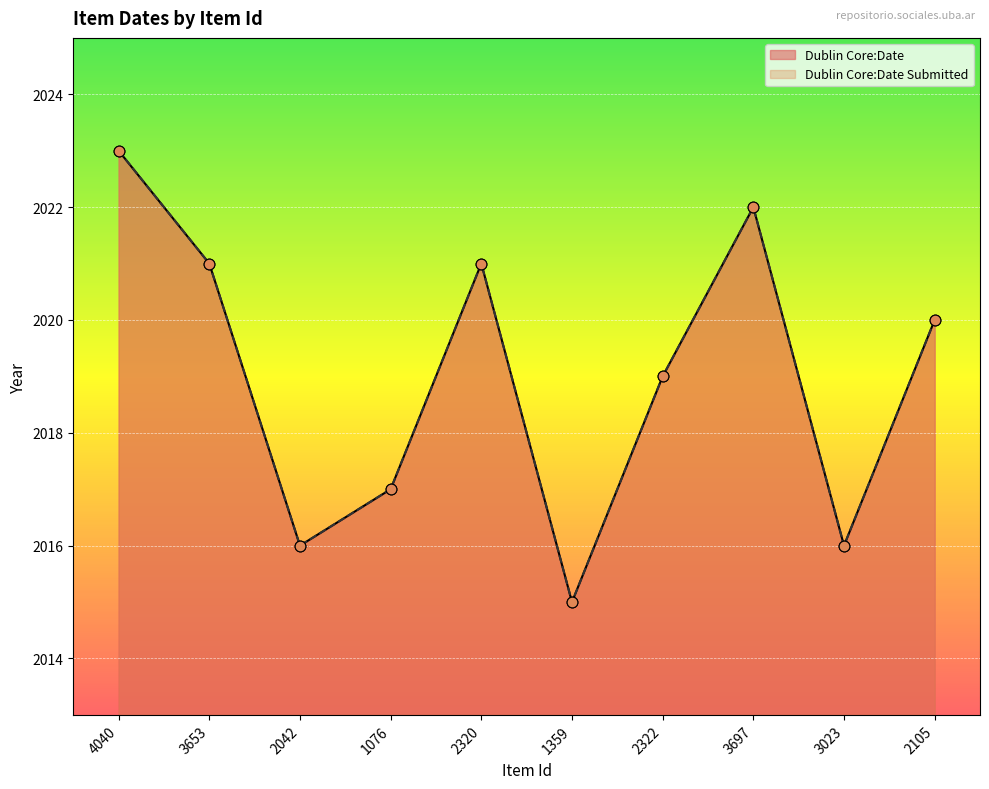

At which category is the sum across all series the highest?

4040